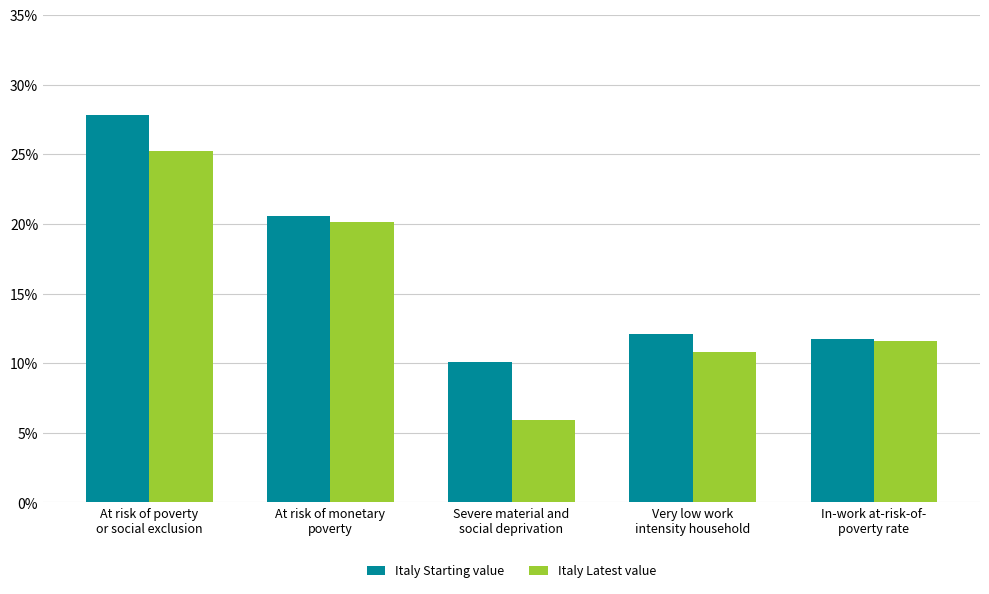

How many groups of bars are there?

5